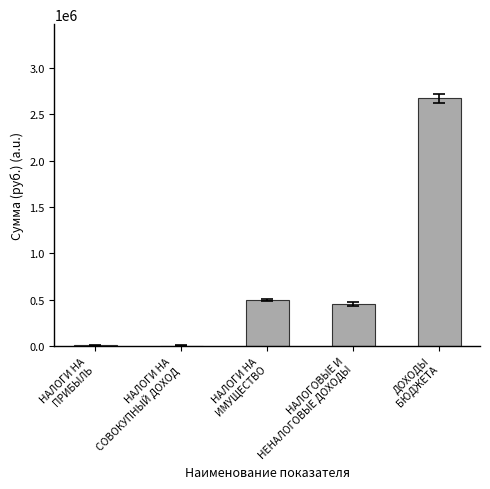

True or false: the data shows 3503759.6 at ДОХОДЫ
БЮДЖЕТА.

False